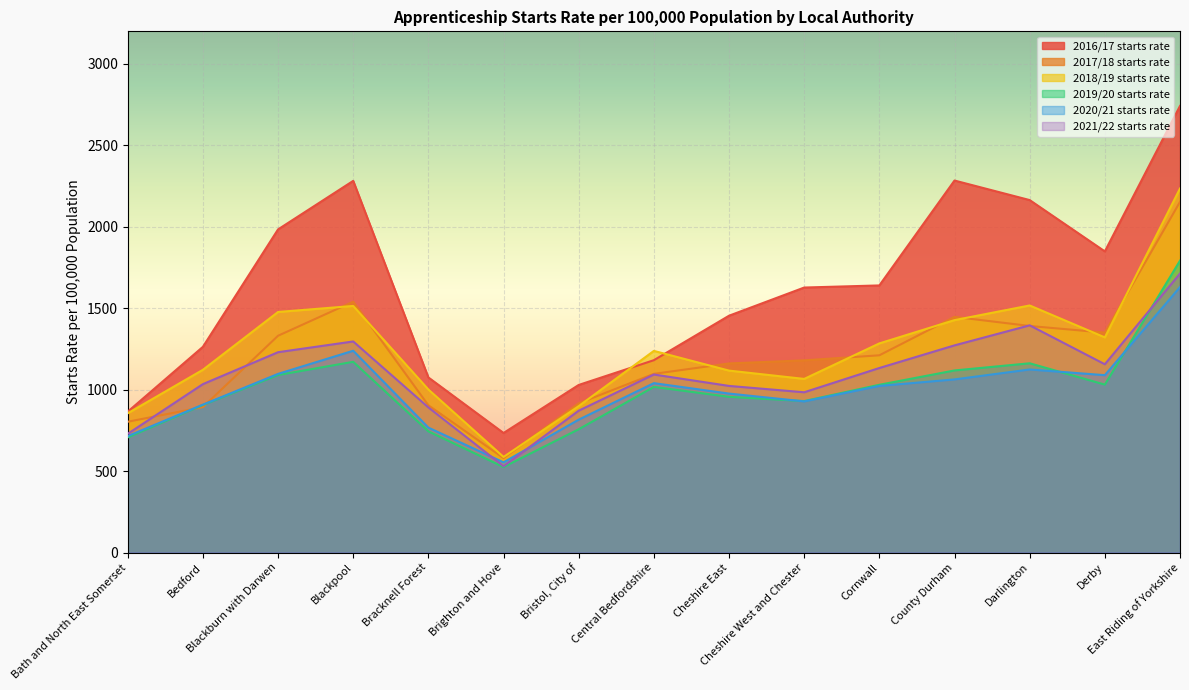

What is the maximum value shown in the chart?

2742